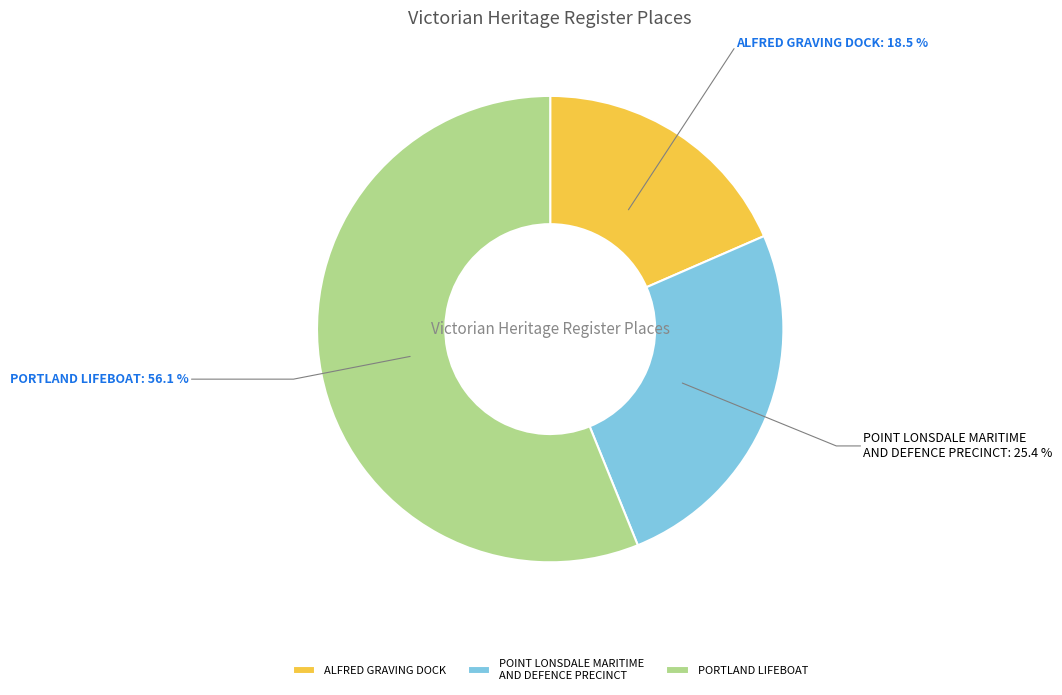

Which slice represents more than half of the pie?

PORTLAND LIFEBOAT